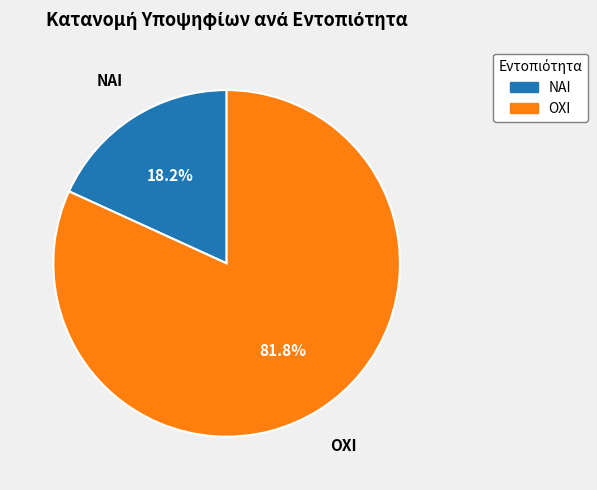

To the nearest percent, what is the difference between the ΟΧΙ and ΝΑΙ slice percentages?

64%